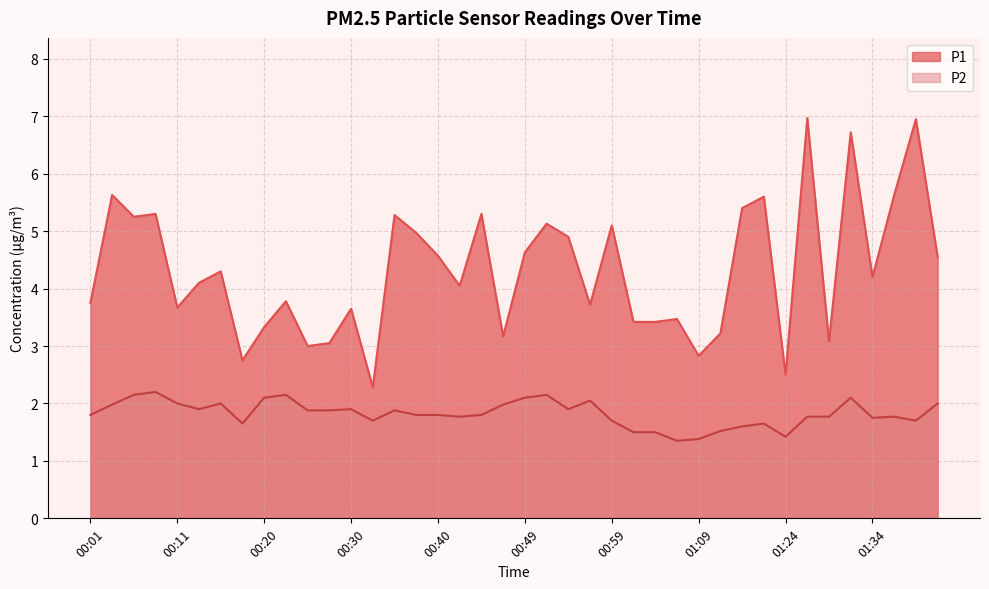

What is the label of the 1st point from the right?

01:44